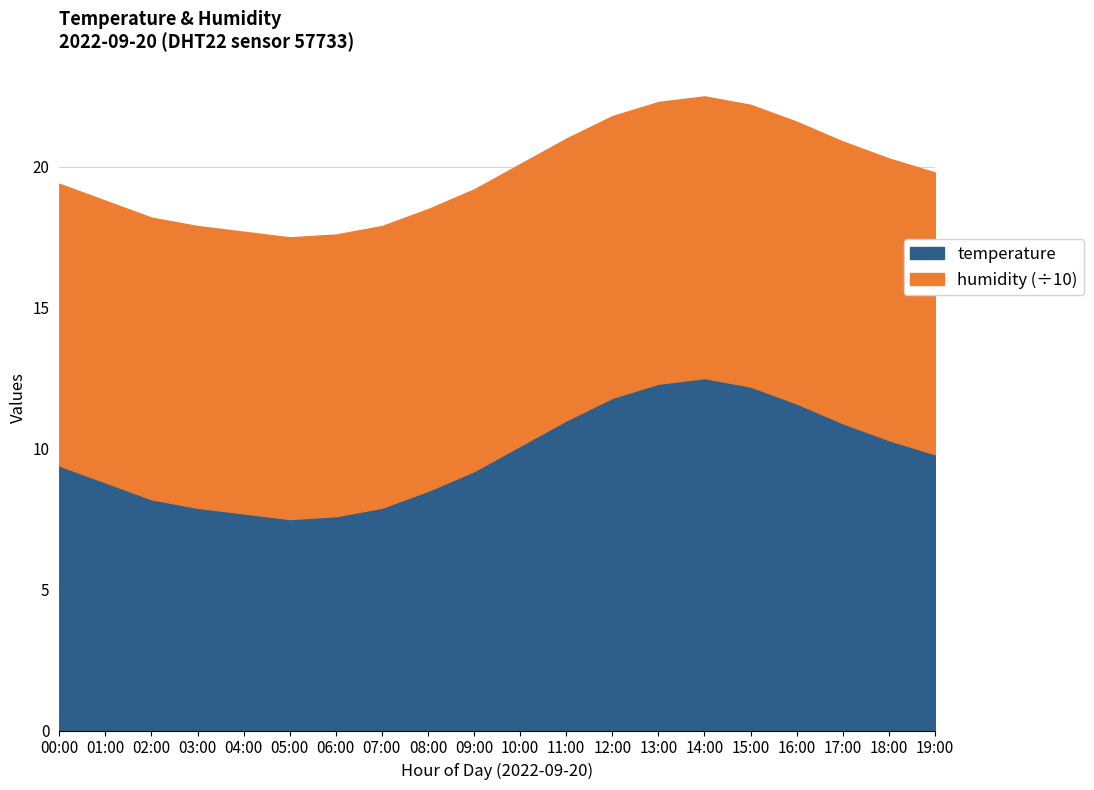

Is it true that humidity equals 99.9 at 06:00?

True